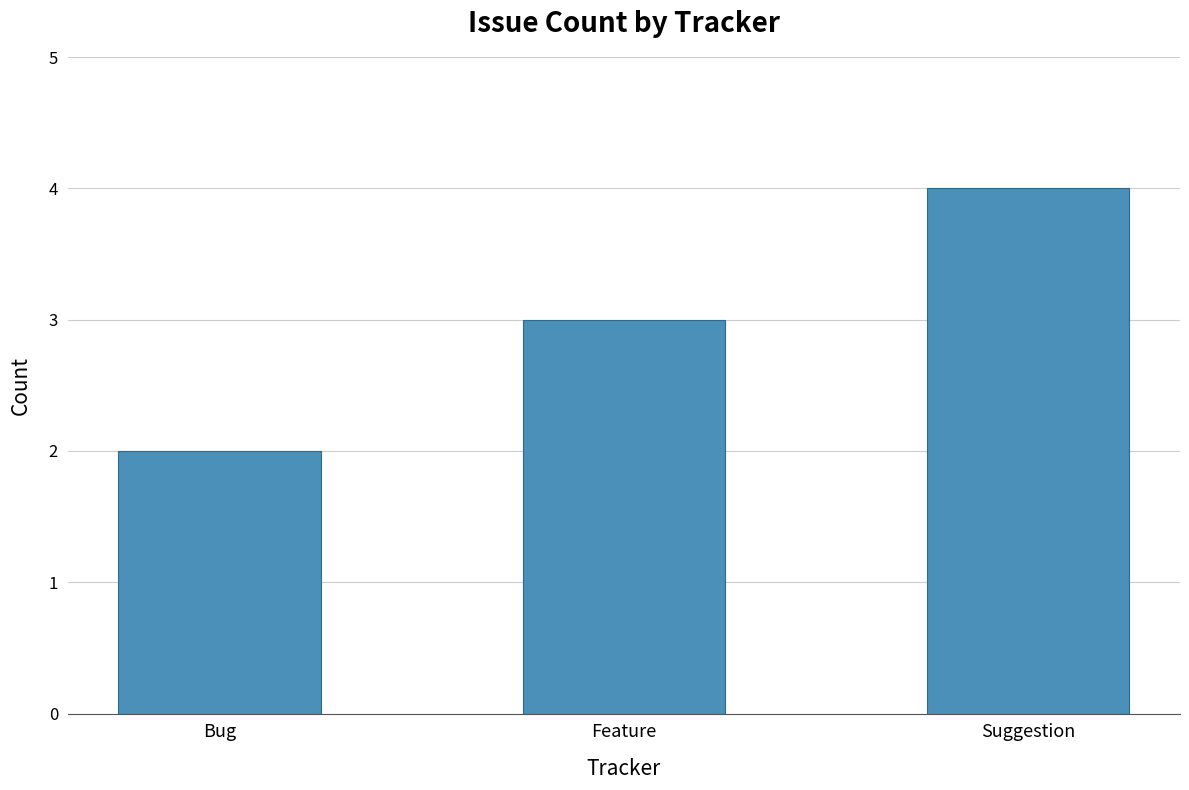

What is the label of the 3rd bar from the left?

Suggestion